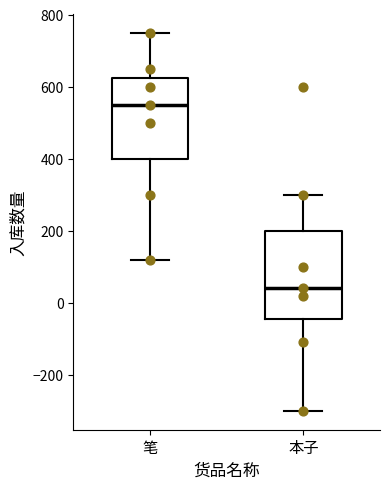

Where does the median line of the box for 笔 sit on the y-axis? The values are not printed on the chart, so give them approximately, as read against the axis.

560